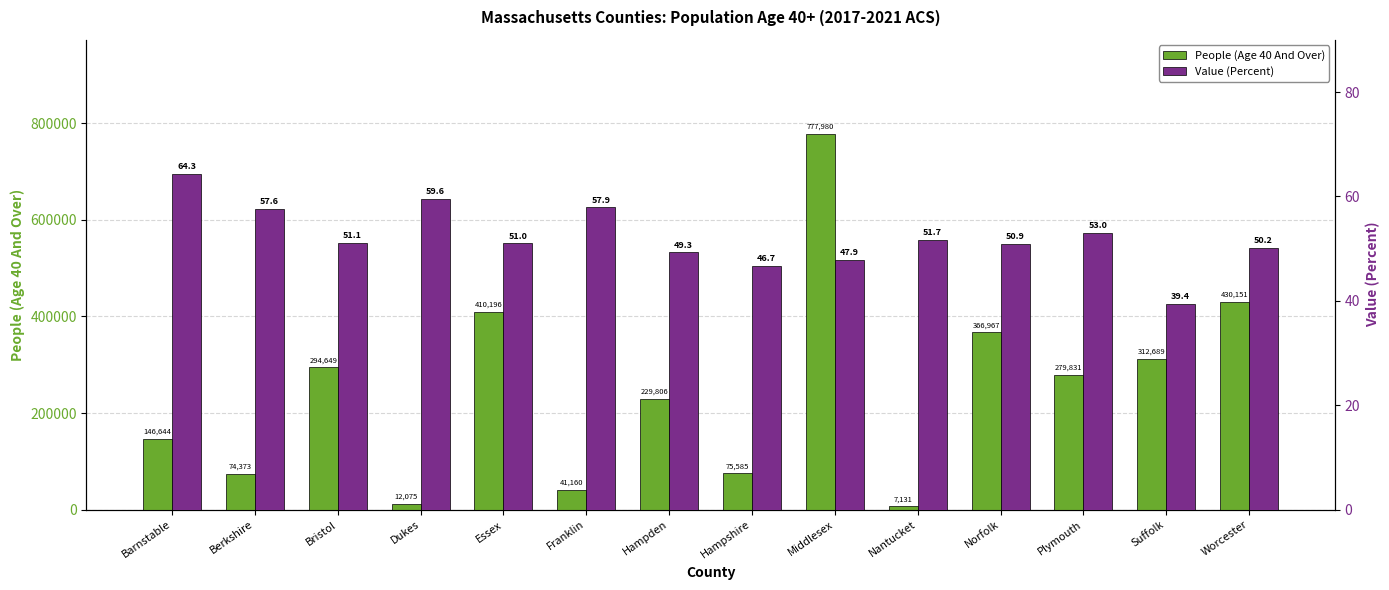

Reading left to right, extract all data points from this chart.

People (Age 40 And Over): Barnstable=146644.0	Berkshire=74373.0	Bristol=294649.0	Dukes=12075.0	Essex=410196.0	Franklin=41160.0	Hampden=229806.0	Hampshire=75585.0	Middlesex=777980.0	Nantucket=7131.0	Norfolk=366967.0	Plymouth=279831.0	Suffolk=312689.0	Worcester=430151.0
Value (Percent): Barnstable=64.3	Berkshire=57.6	Bristol=51.1	Dukes=59.6	Essex=51.0	Franklin=57.9	Hampden=49.3	Hampshire=46.7	Middlesex=47.9	Nantucket=51.7	Norfolk=50.9	Plymouth=53.0	Suffolk=39.4	Worcester=50.2